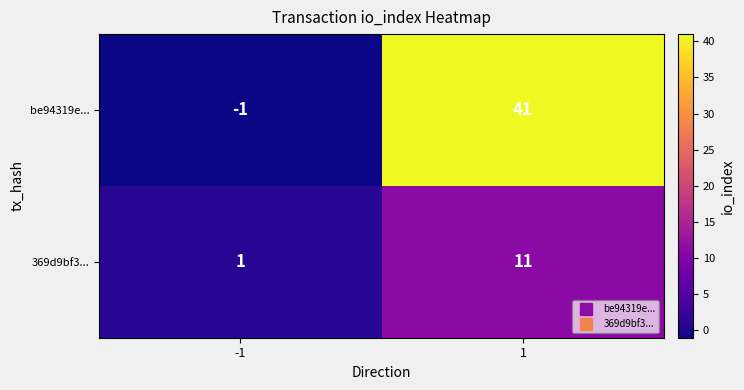

Which series has the largest range (max minus min)?

be94319e...